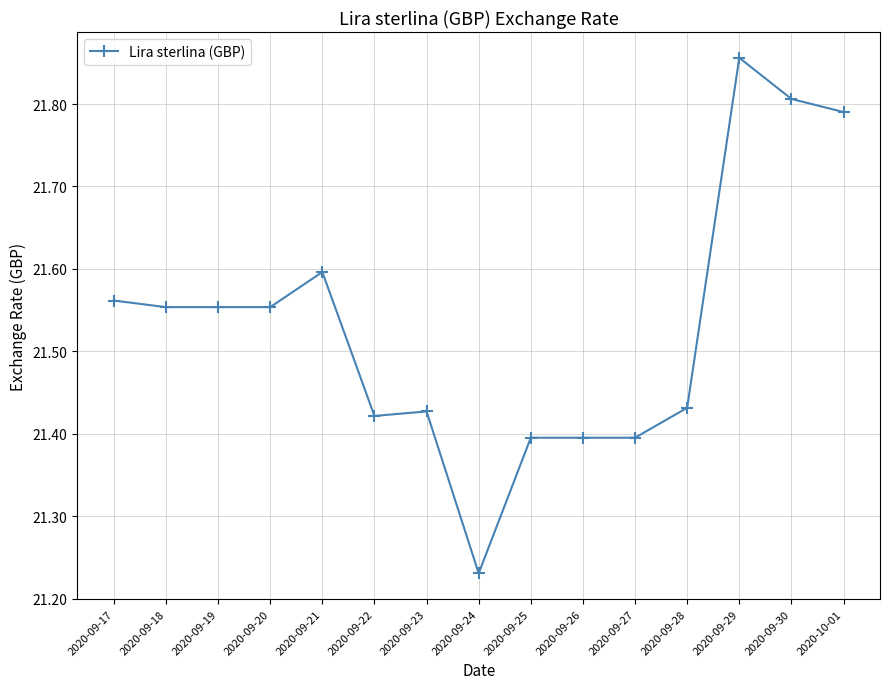

The chart shows a value of 31.4 at 2020-09-26. True or false?

False